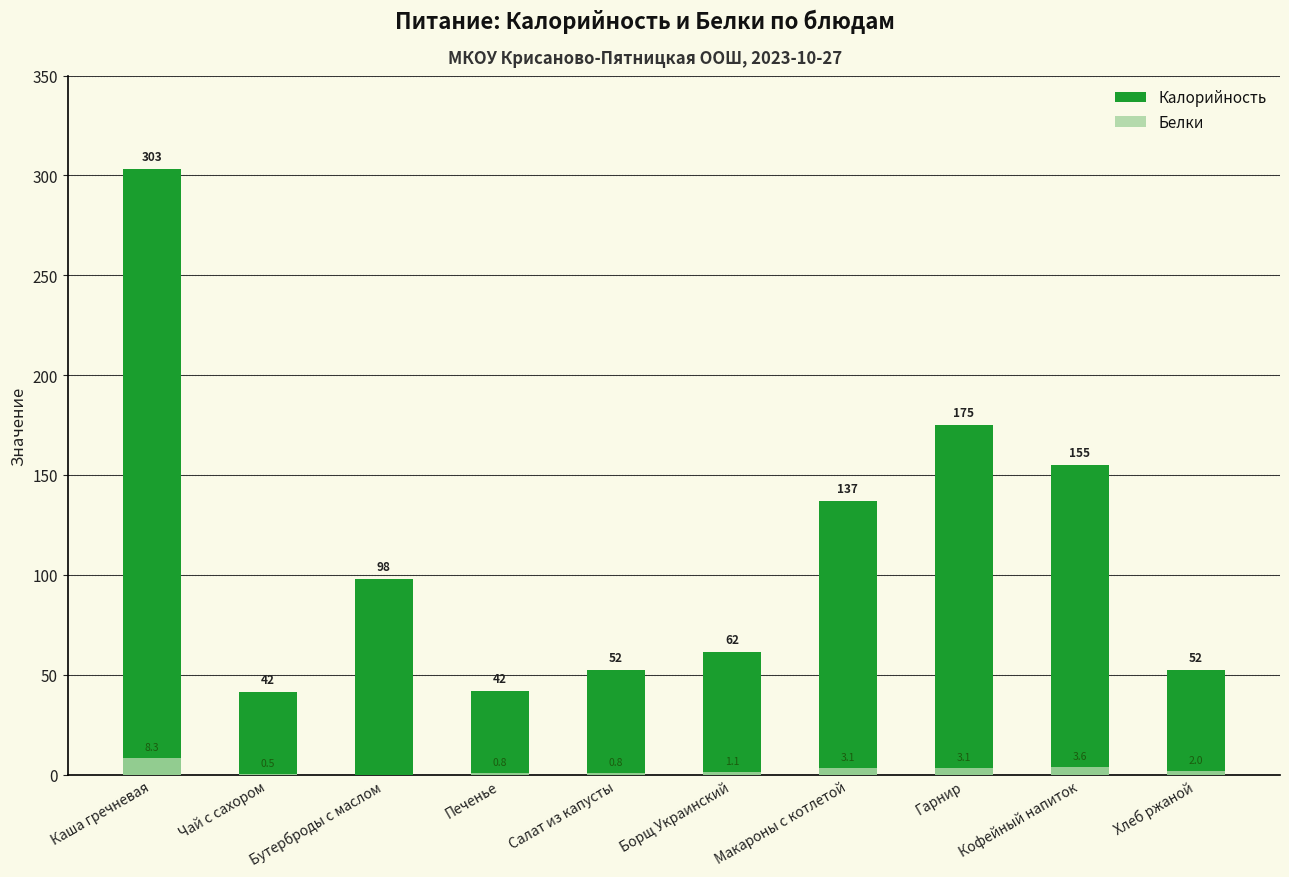

The Калорийность series shows 429.1 at Каша гречневая. True or false?

False